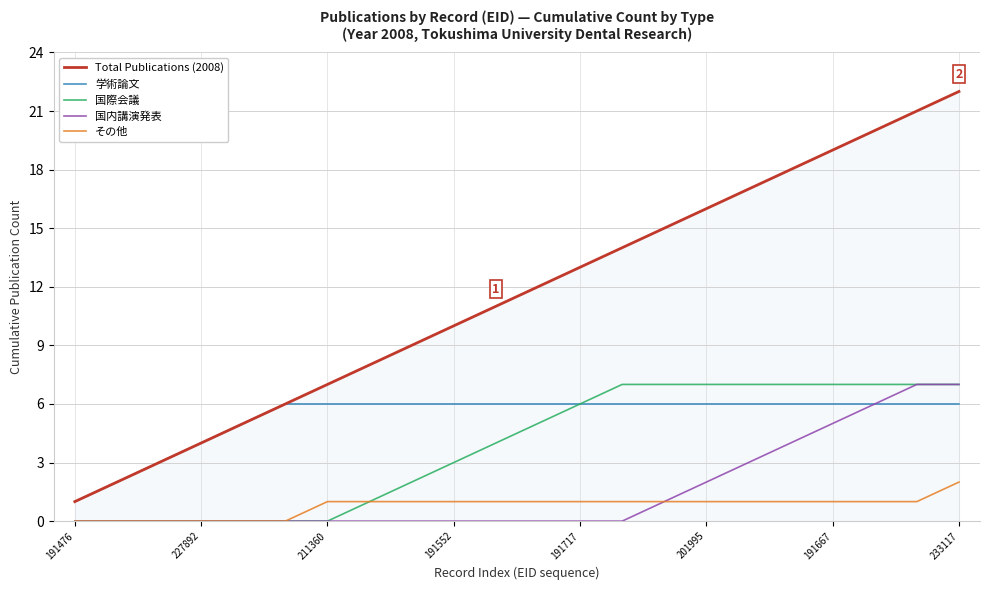

Which series has the largest total across all categories?

Total Publications (2008)